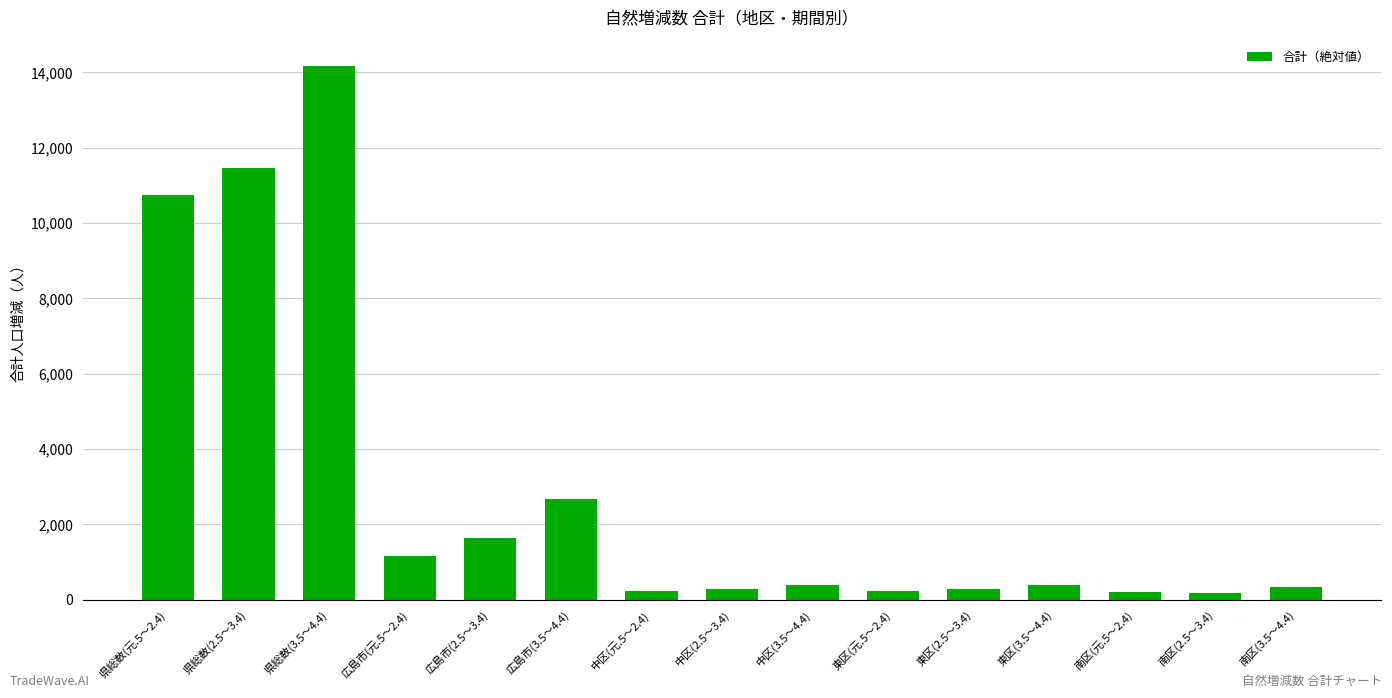

At which label is the value closest to 7175?

県総数(元.5～2.4)